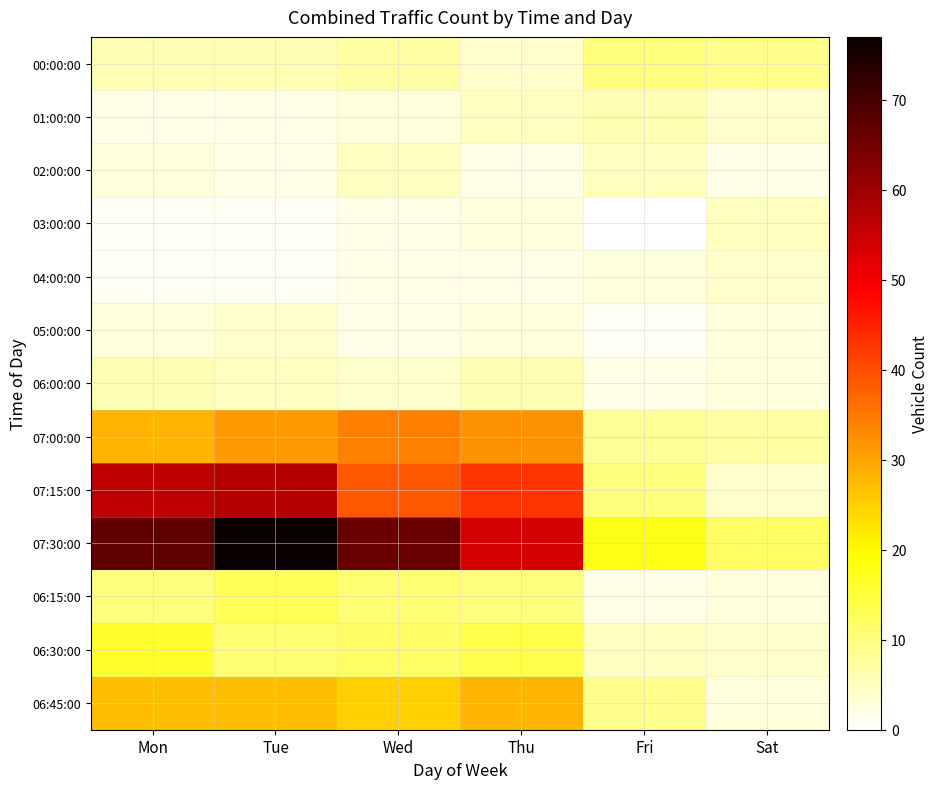

At Mon, list the series in order from largest to smallest.

07:30:00, 07:15:00, 07:00:00, 06:45:00, 06:30:00, 06:15:00, 00:00:00, 06:00:00, 02:00:00, 05:00:00, 01:00:00, 03:00:00, 04:00:00